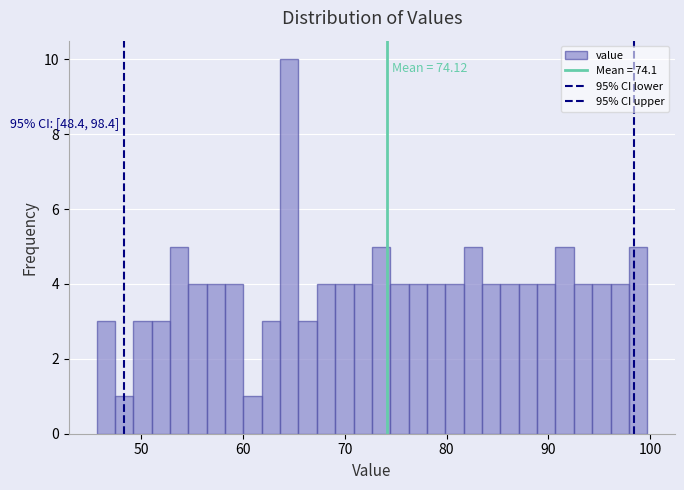

Read against the x-axis, roughly where is the centre of the tallest bar?

65